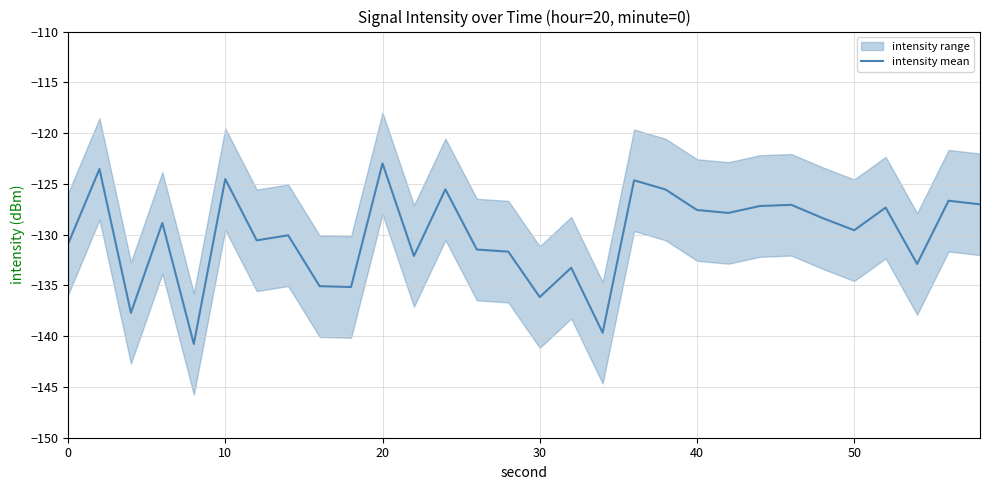

The value of intensity mean at 0 is -130.9. True or false?

True